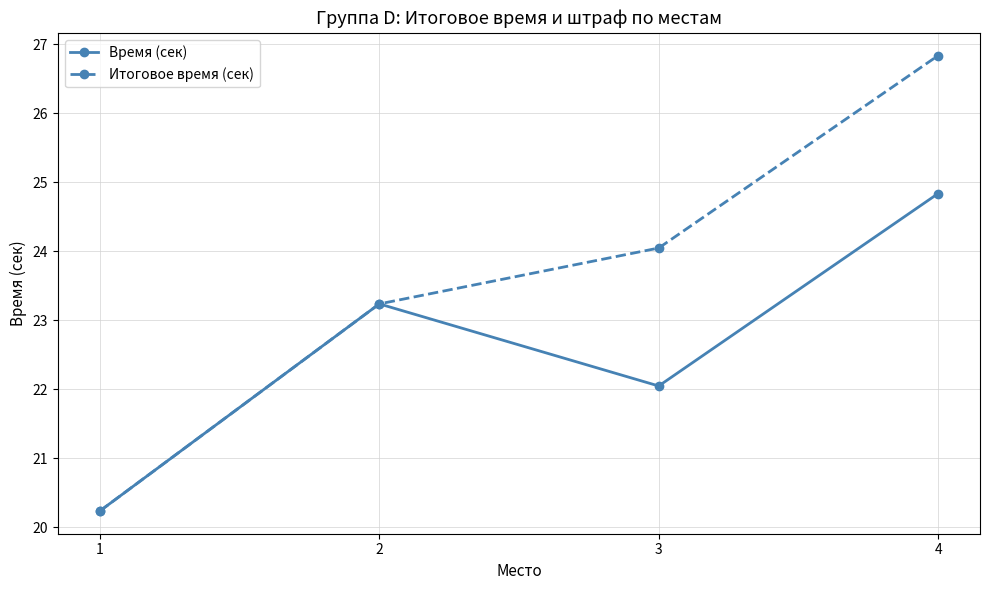

What is the value of the Время (сек) point at the 3rd from the left?

22.0